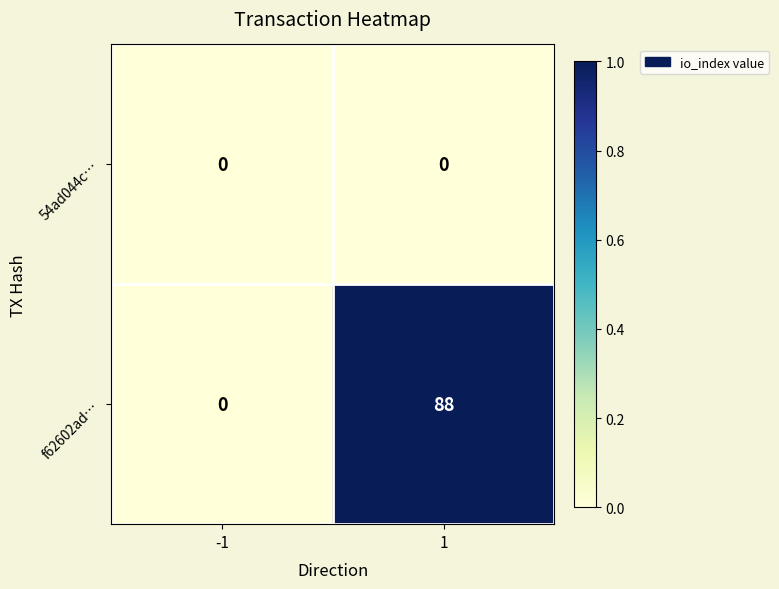

The f62602ad… series shows 88 at 1. True or false?

True